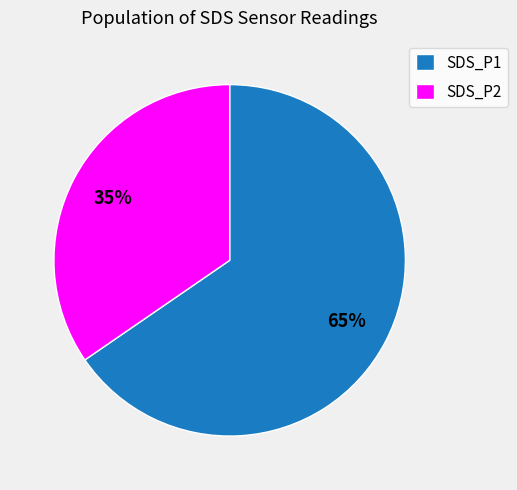

To the nearest percent, what is the average slice percentage?

50%